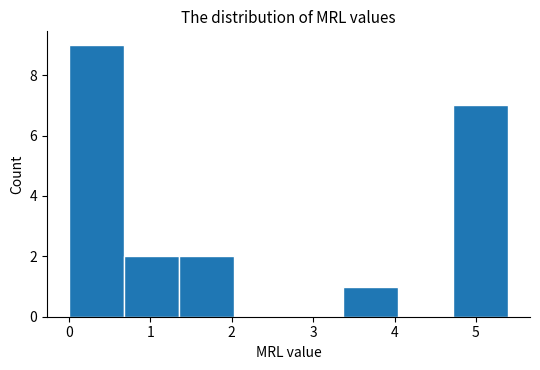

Reading left to right, transcribe this chart: for each bar, give the range it covers on the x-axis and its height. Neither the bar edges nor the heights are printed on the chart, so give them approximately, as read against the axes.

0.0 to 0.7: 9
0.7 to 1.4: 2
1.4 to 2.0: 2
2.0 to 2.7: 0
2.7 to 3.4: 0
3.4 to 4.0: 1
4.0 to 4.7: 0
4.7 to 5.4: 7